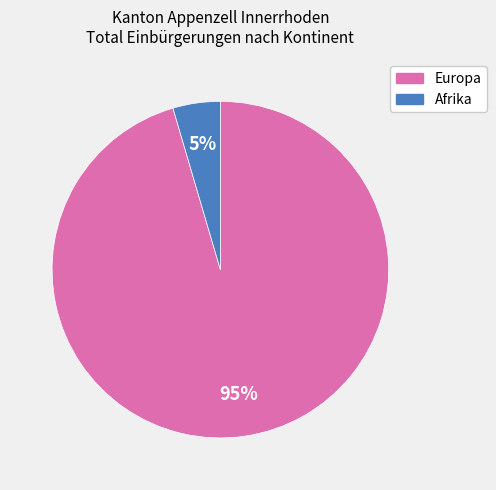

To the nearest percent, what is the average slice percentage?

50%